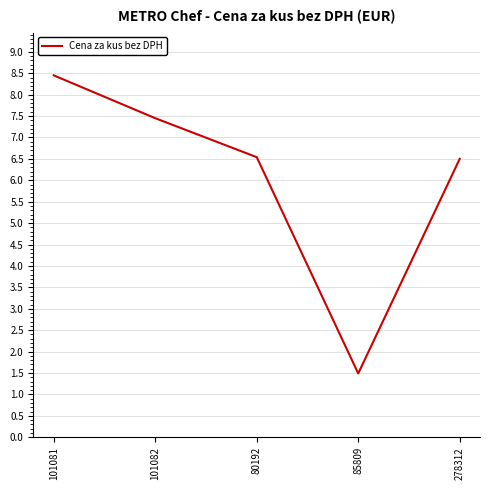

What position from the right is 101081?

5